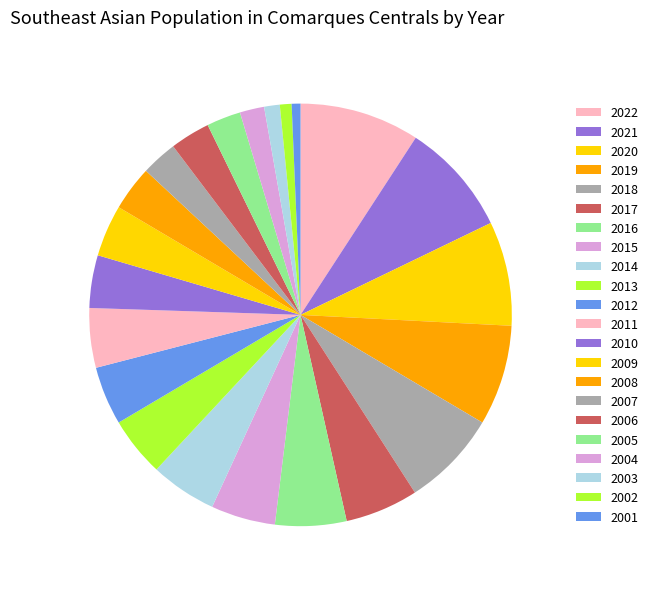

Which has a higher value, 2012 or 2010?

2012